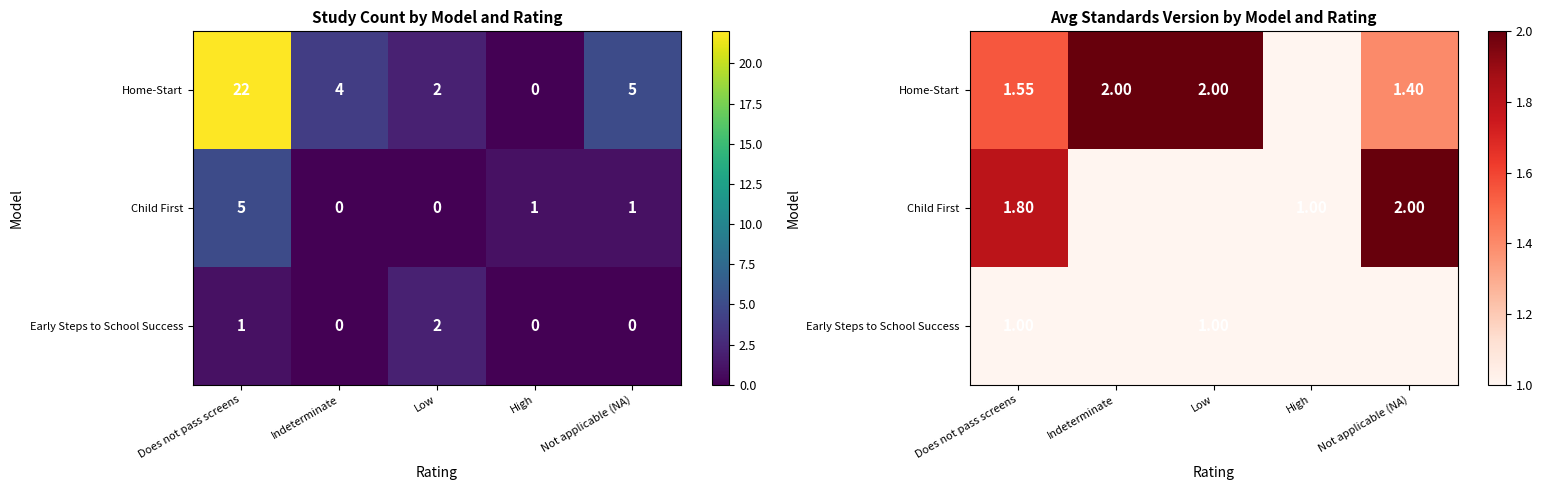

What is the sum of all Early Steps to School Success values?

2.0